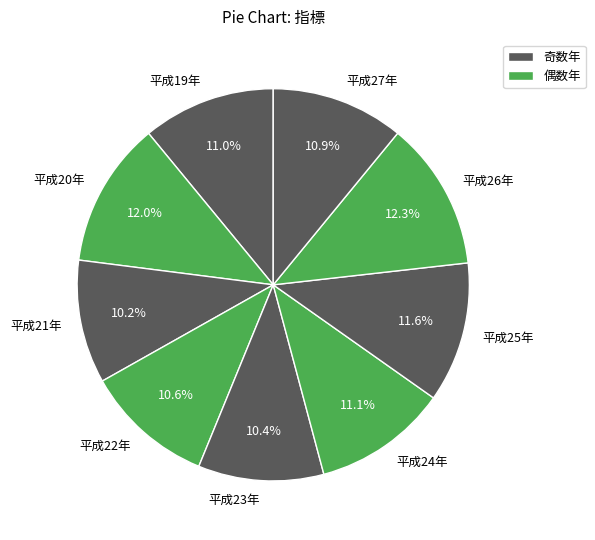

To the nearest percent, what is the difference between the largest and smallest slice percentages?

2%